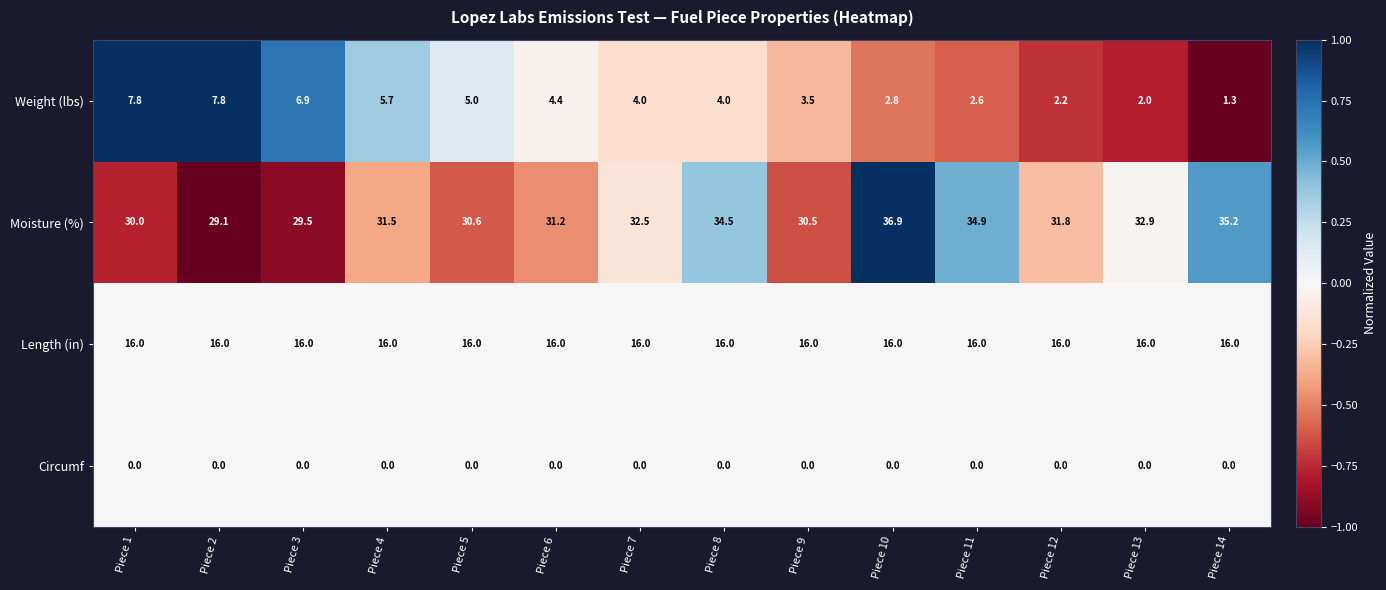

How many values in the Moisture (%) series exceed 31?

9